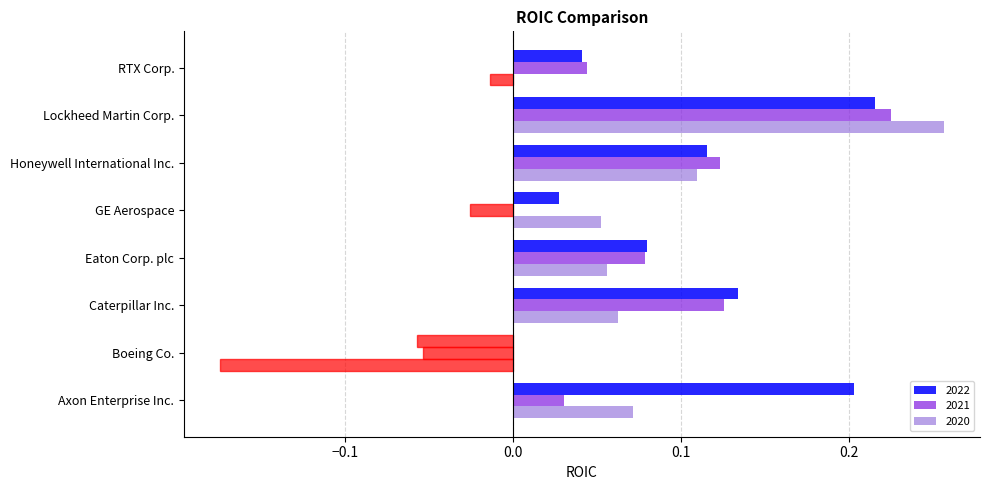

How many series are shown in this chart?

3